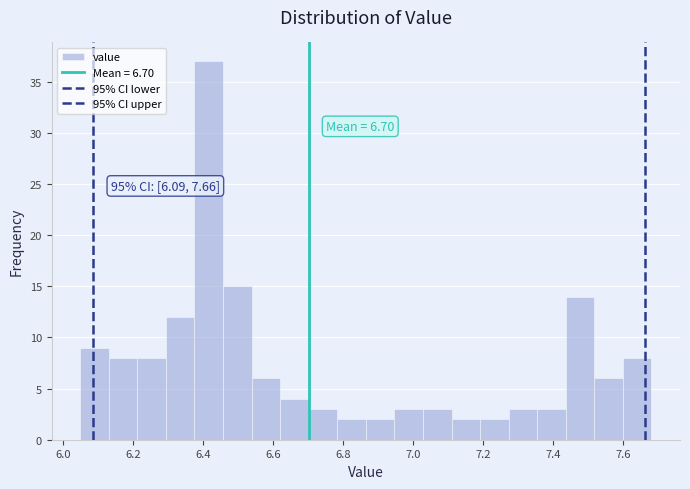

Over which range of the x-axis is the bar tallest?

6.38 to 6.46